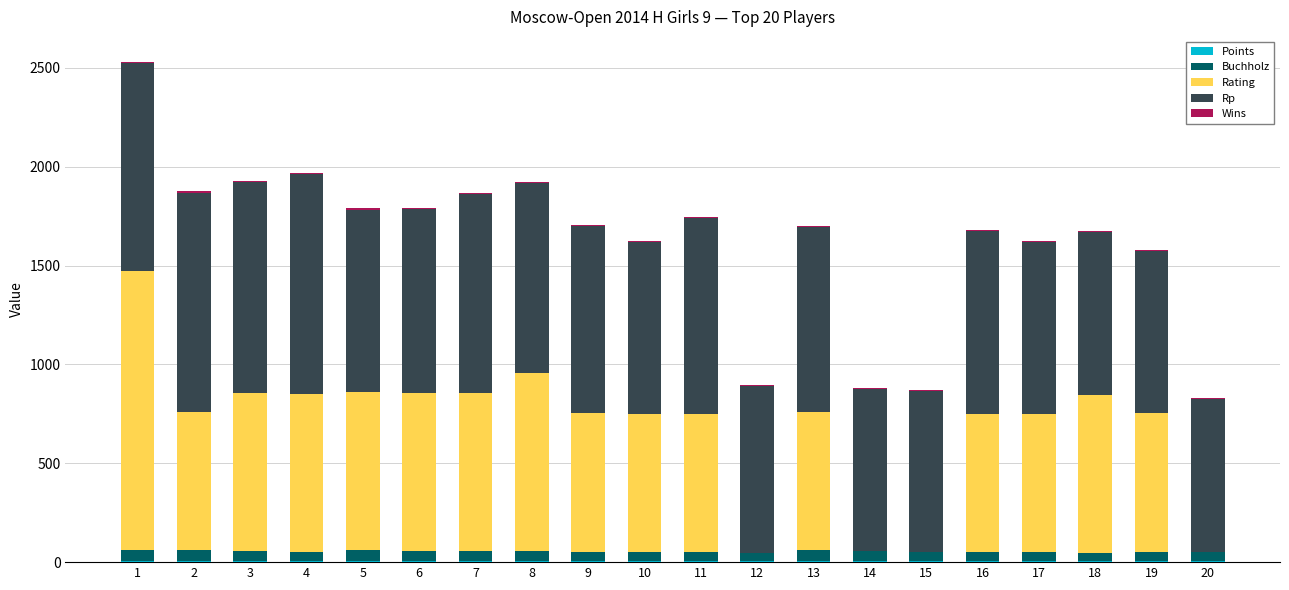

Does the chart contain stacked bars?

Yes